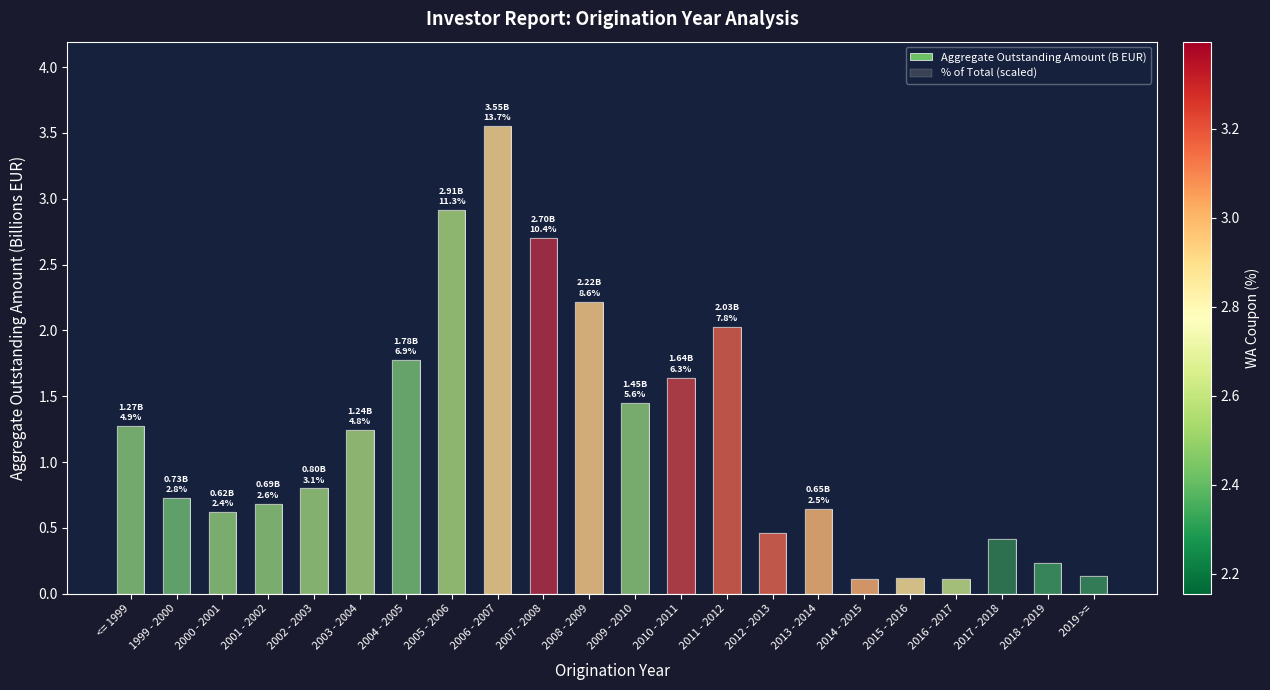

What is the lowest value of the % of Total (scaled) series?

0.1